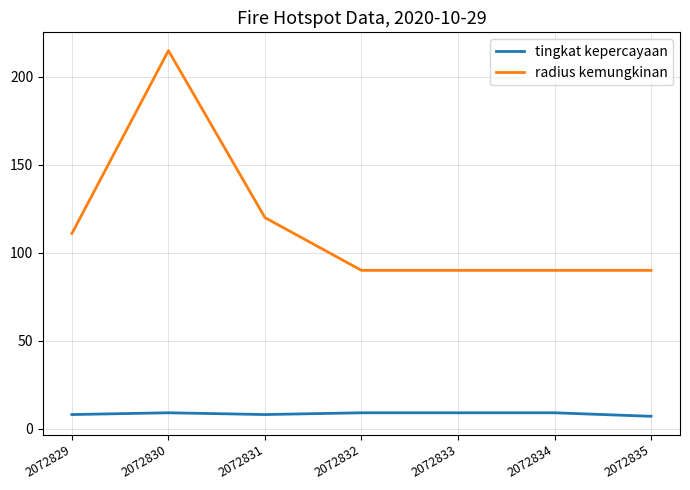

Rank the series at 2072834 from highest to lowest value.

radius kemungkinan, tingkat kepercayaan